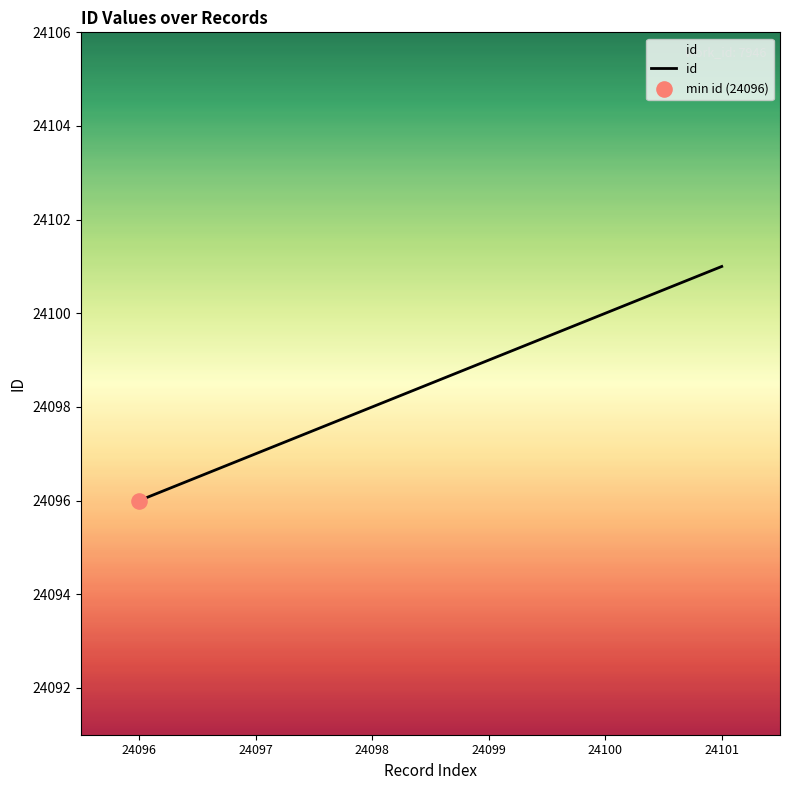

Between 24097 and 24101, which is larger?

24101